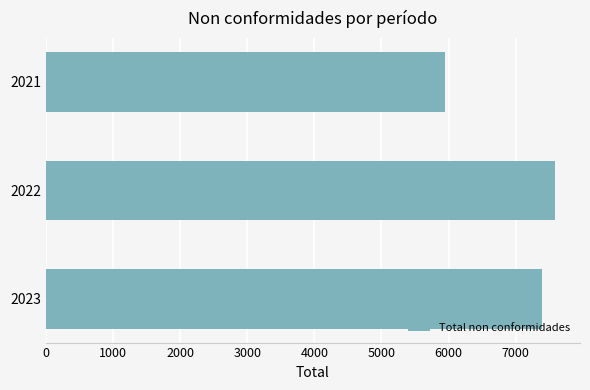

The chart shows a value of 3672 at 2023. True or false?

False